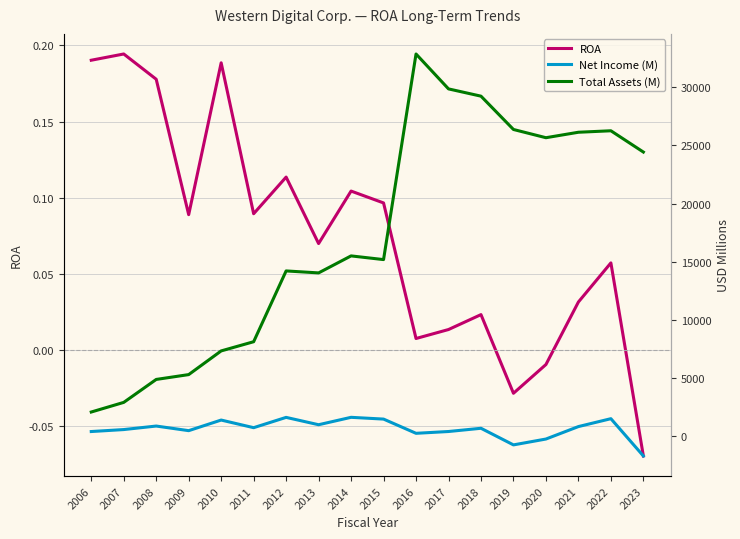

Reading left to right, list all the values displayed in this chart.

ROA: 0.2	0.2	0.2	0.1	0.2	0.1	0.1	0.1	0.1	0.1	0.0	0.0	0.0	-0.0	-0.0	0.0	0.1	-0.1
Net Income (M): 395.0	564.0	867.0	470.0	1382.0	726.0	1612.0	980.0	1617.0	1465.0	242.0	397.0	675.0	-754.0	-250.0	821.0	1500.0	-1706.0
Total Assets (M): 2073.0	2901.0	4875.0	5291.0	7328.0	8118.0	14206.0	14036.0	15499.0	15181.0	32862.0	29860.0	29235.0	26370.0	25662.0	26132.0	26259.0	24429.0